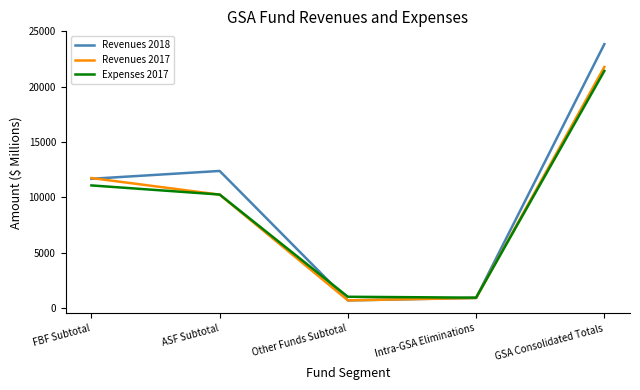

True or false: Revenues 2017 has more than 0 points higher than both neighbors.

False